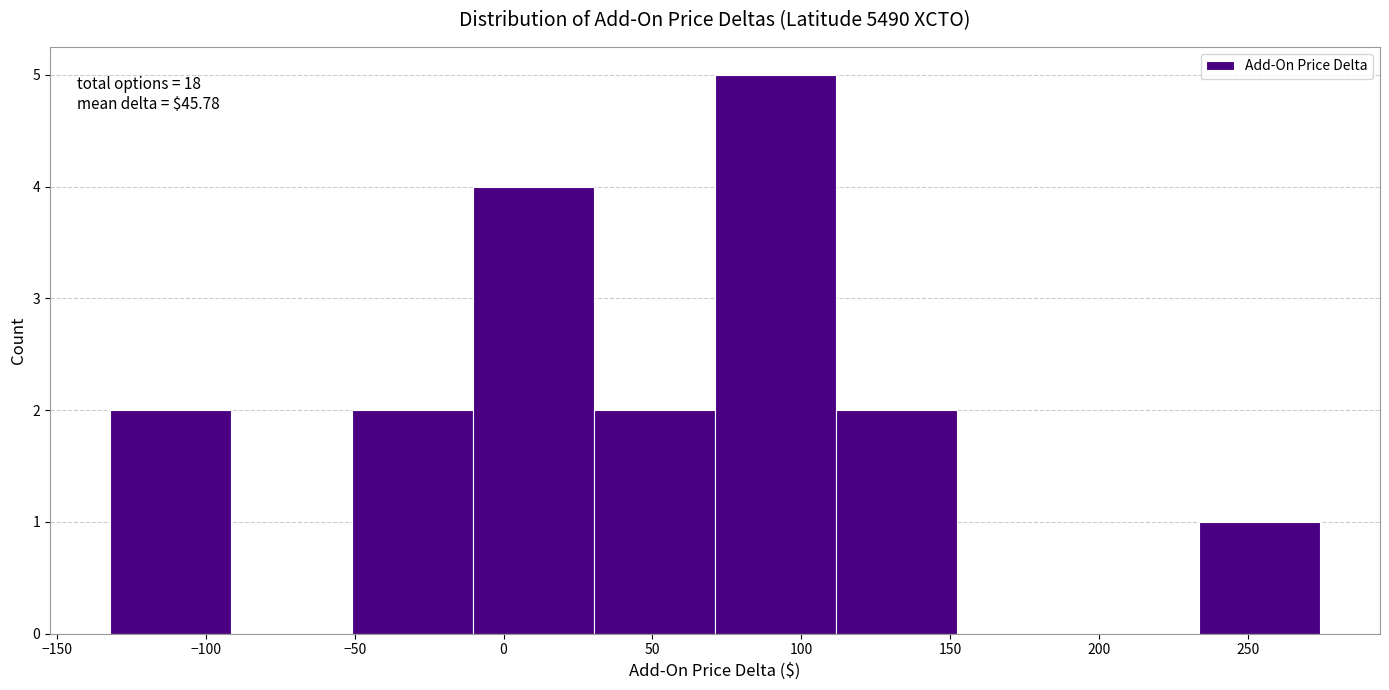

Which range on the x-axis has the tallest bar?

70 to 110